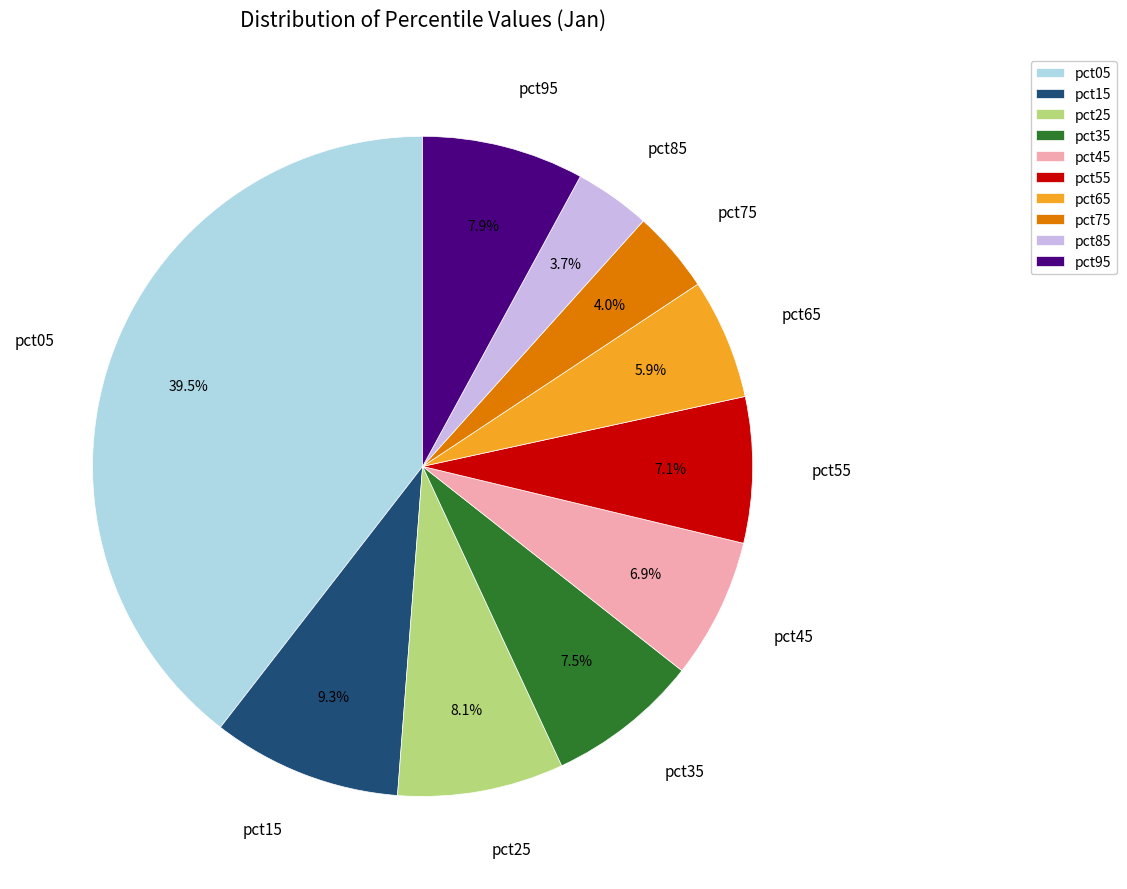

Which category has the biggest portion of the pie?

pct05